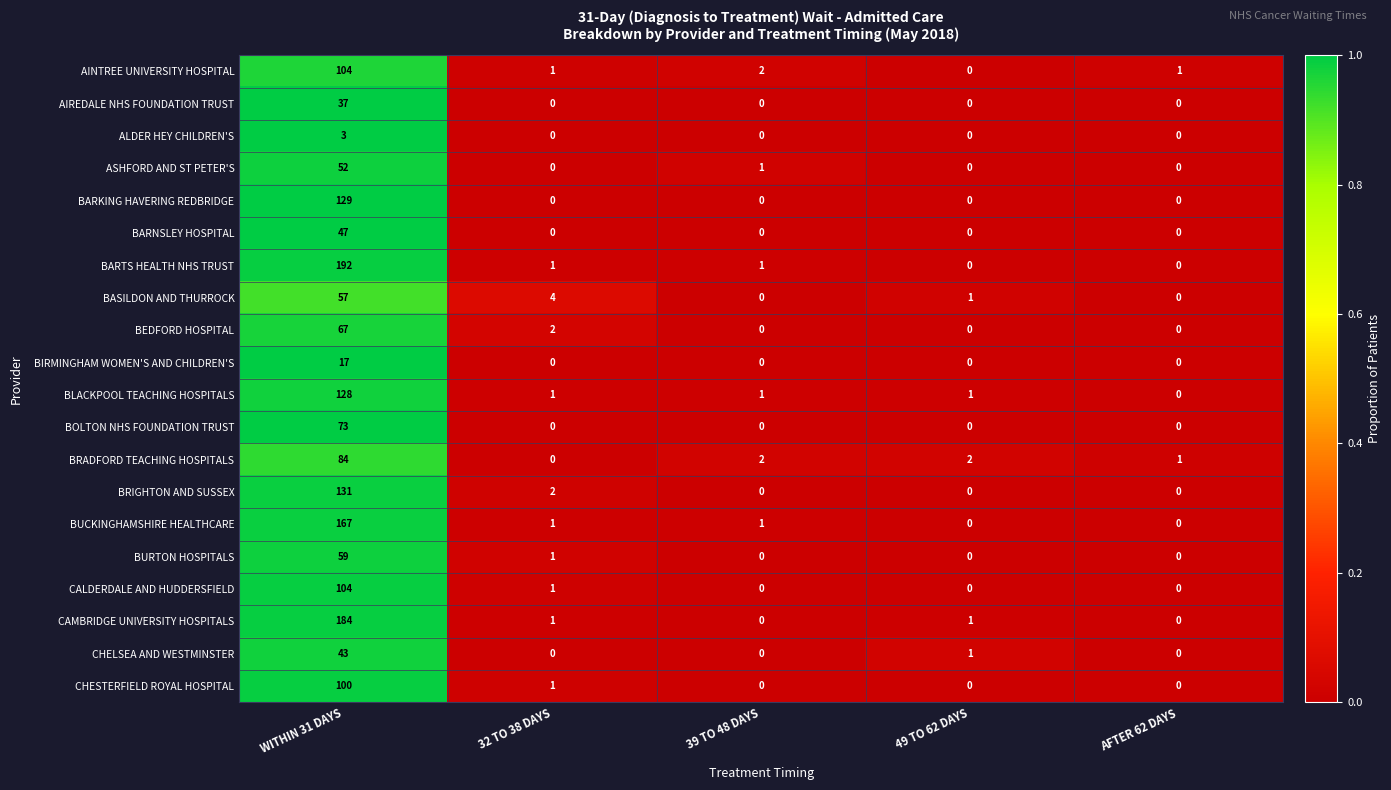

The BARTS HEALTH NHS TRUST series shows 1 at 39 TO 48 DAYS. True or false?

True